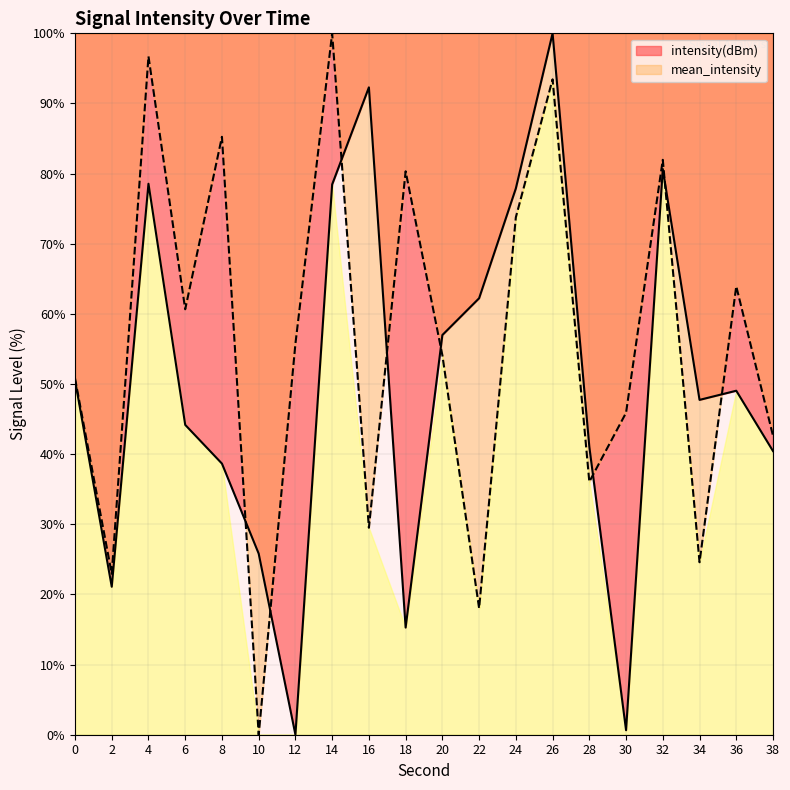

What is the sum of the intensity(dBm) values at 32 and 26?

180.6